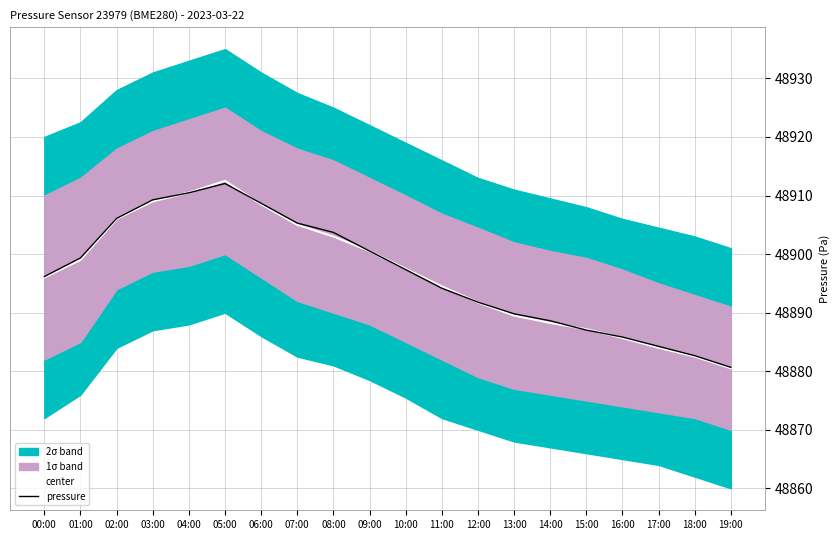

At which category is the sum across all series the highest?

05:00